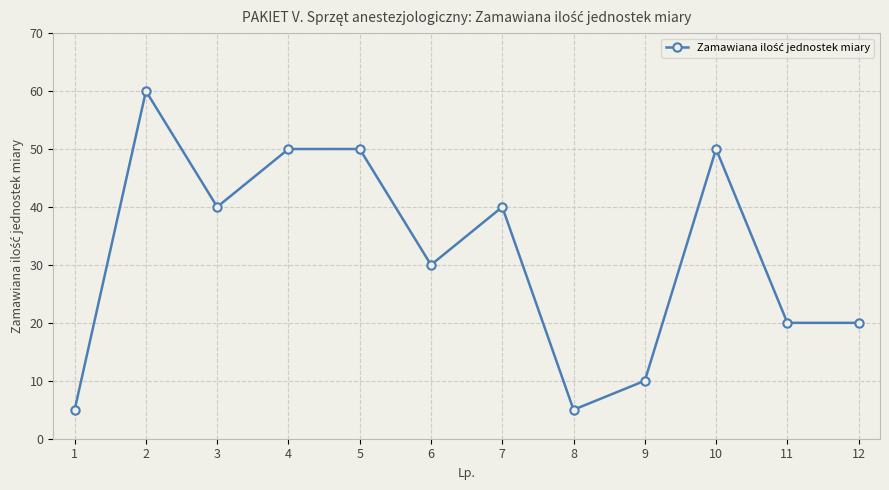

The chart shows a value of 50 at 5. True or false?

True